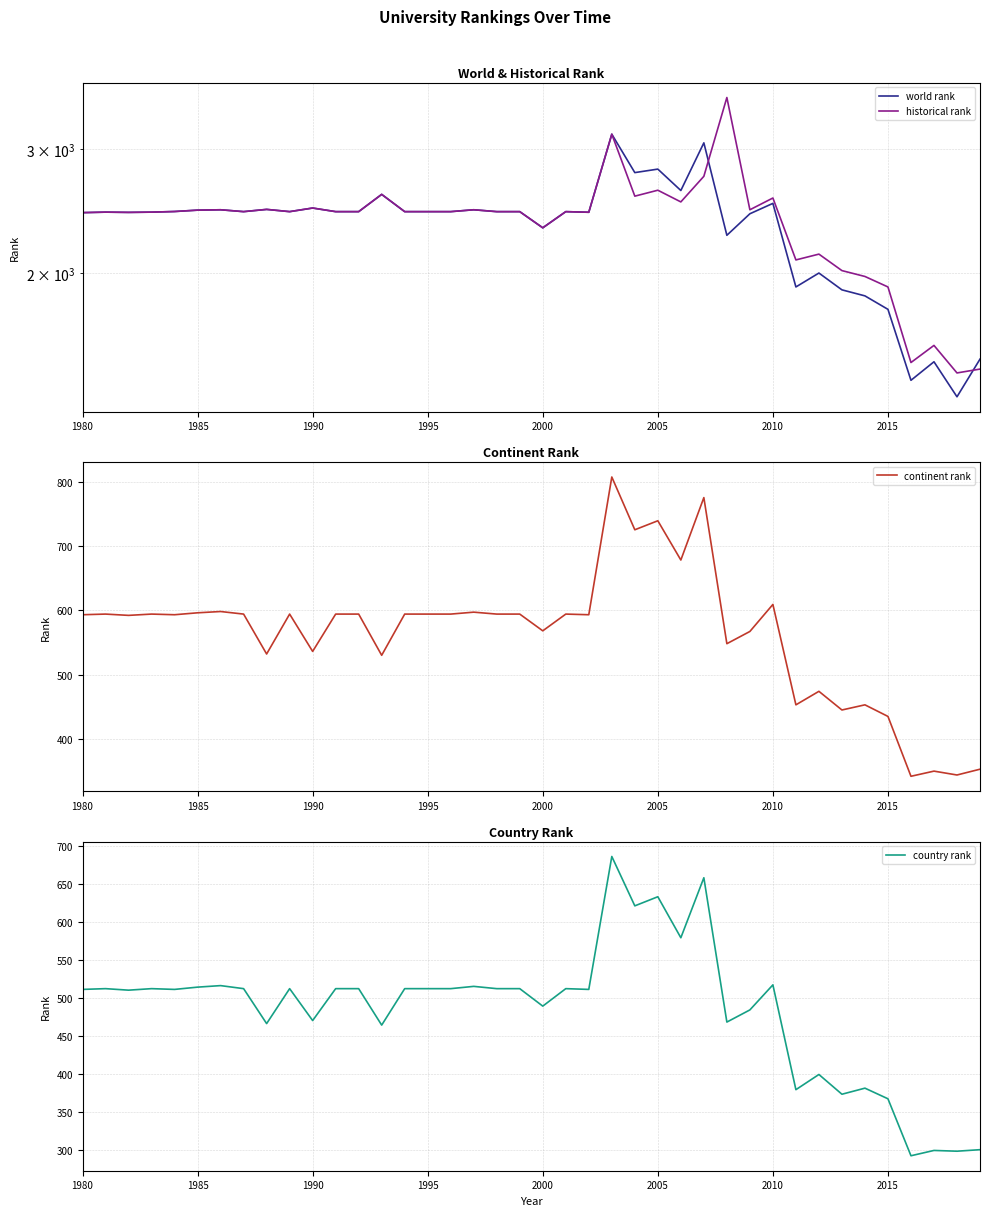

What is the minimum value for continent rank?

342